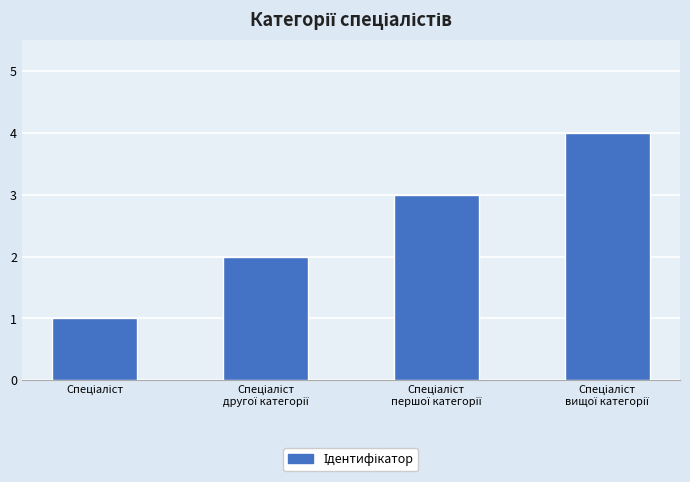

What is the greatest value displayed?

4